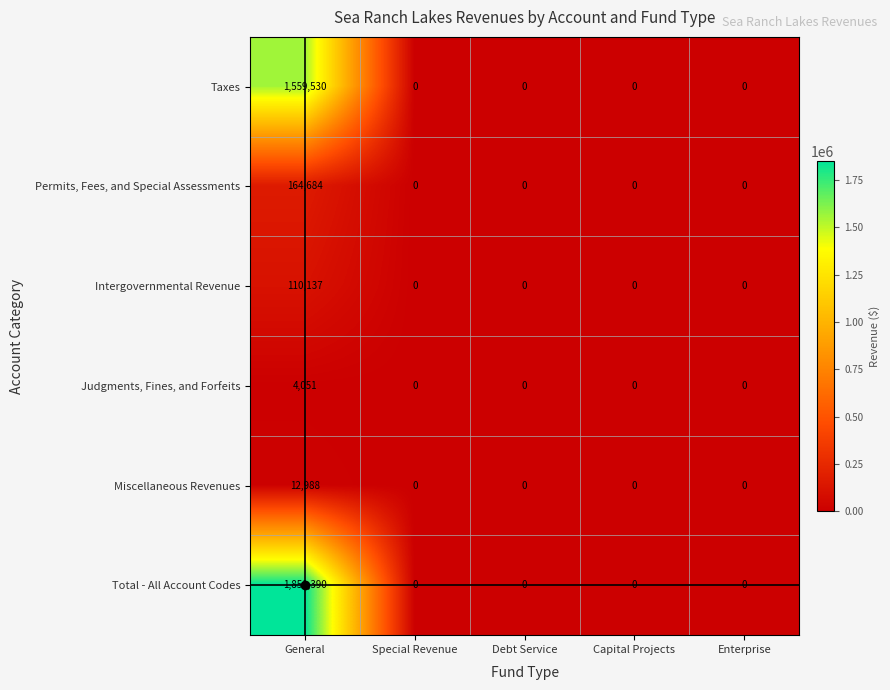

What is the maximum value shown in the chart?

1851390